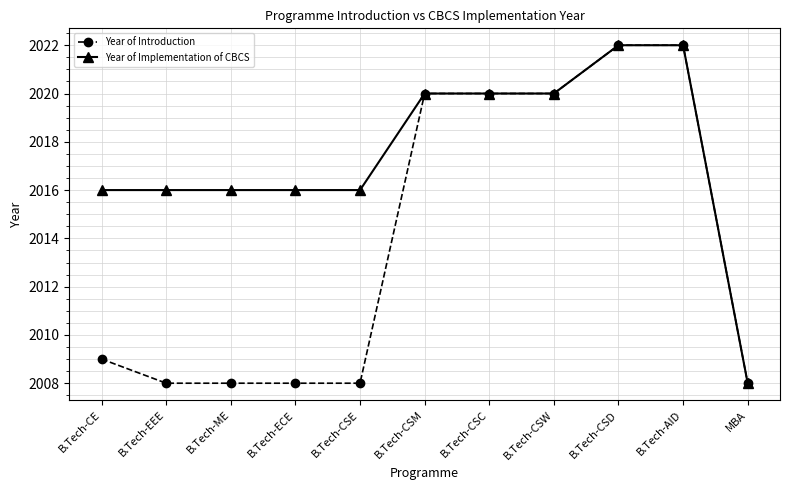

What is the maximum value for Year of Introduction?

2022